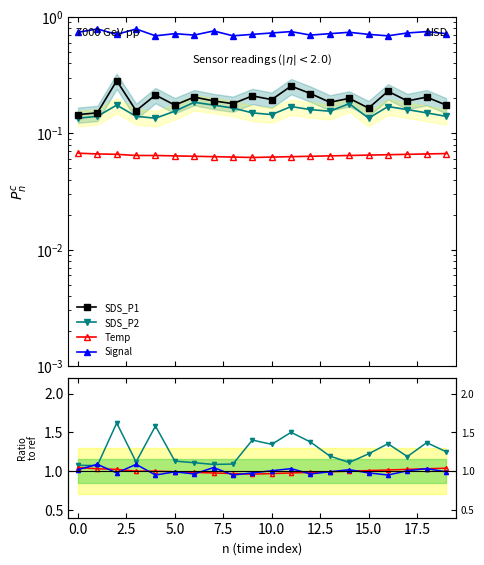

Is this an area chart (filled region under the line)?

No